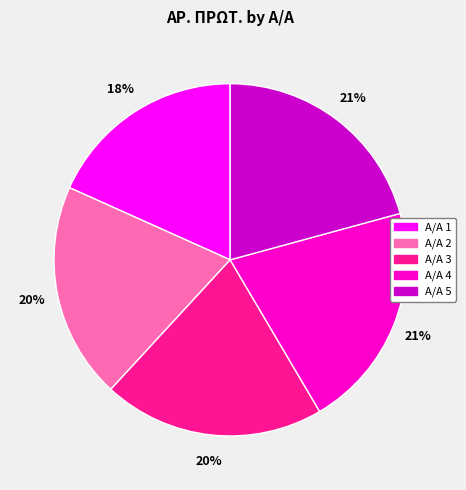

To the nearest percent, what is the average slice percentage?

20%